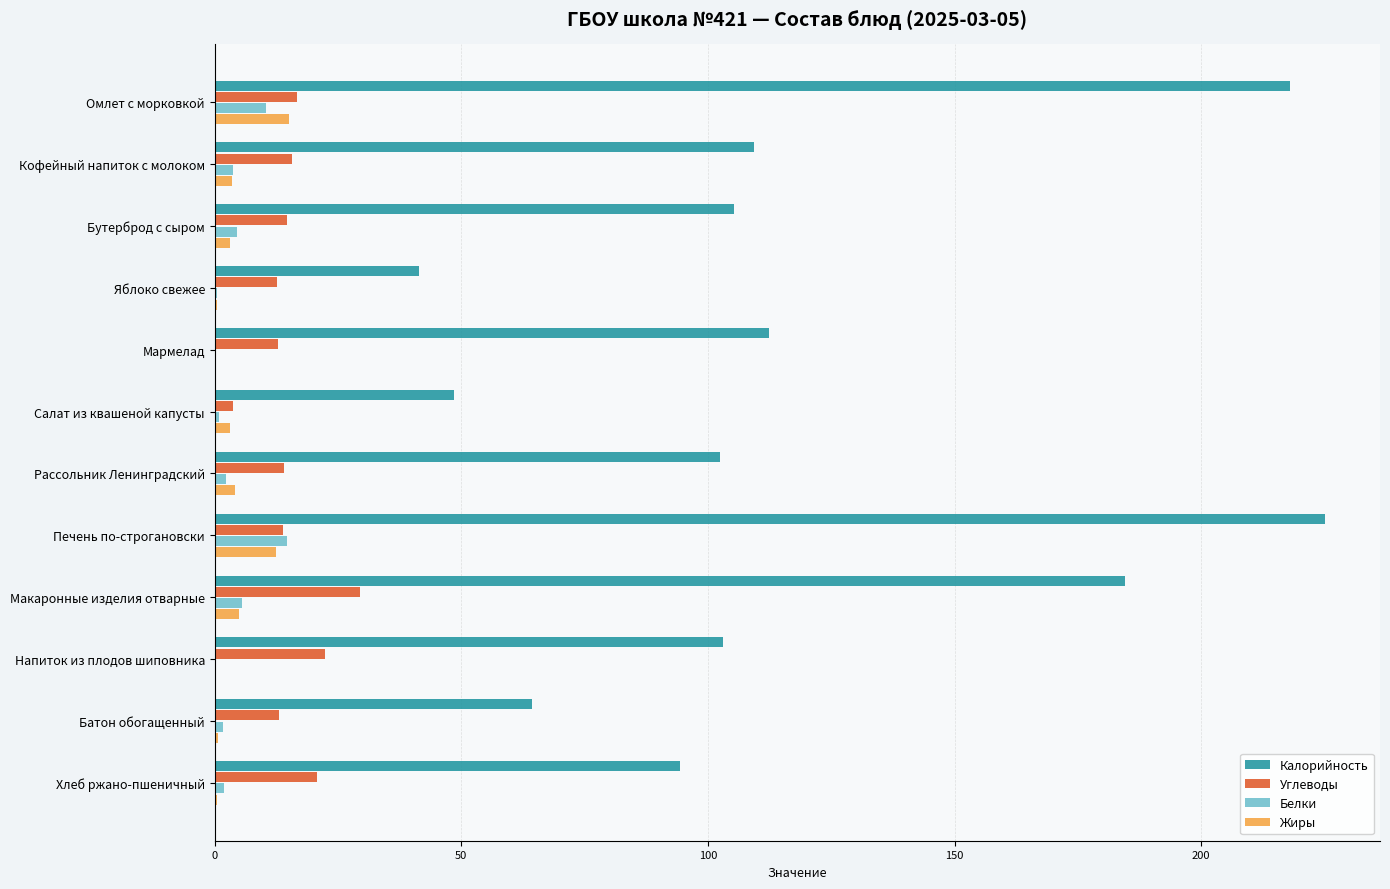

What is the sum of all Калорийность values?

1408.7